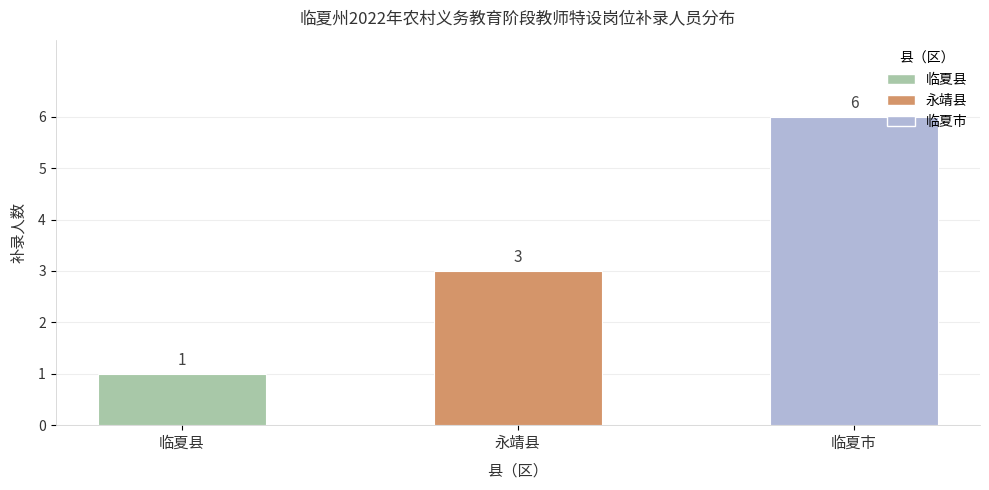

What is the value of the 3rd bar from the left?

6